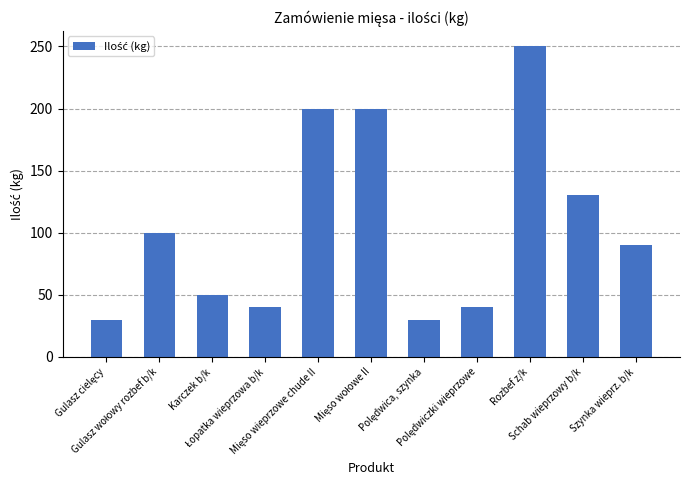

The value at Rozbef z/k is 250. True or false?

True